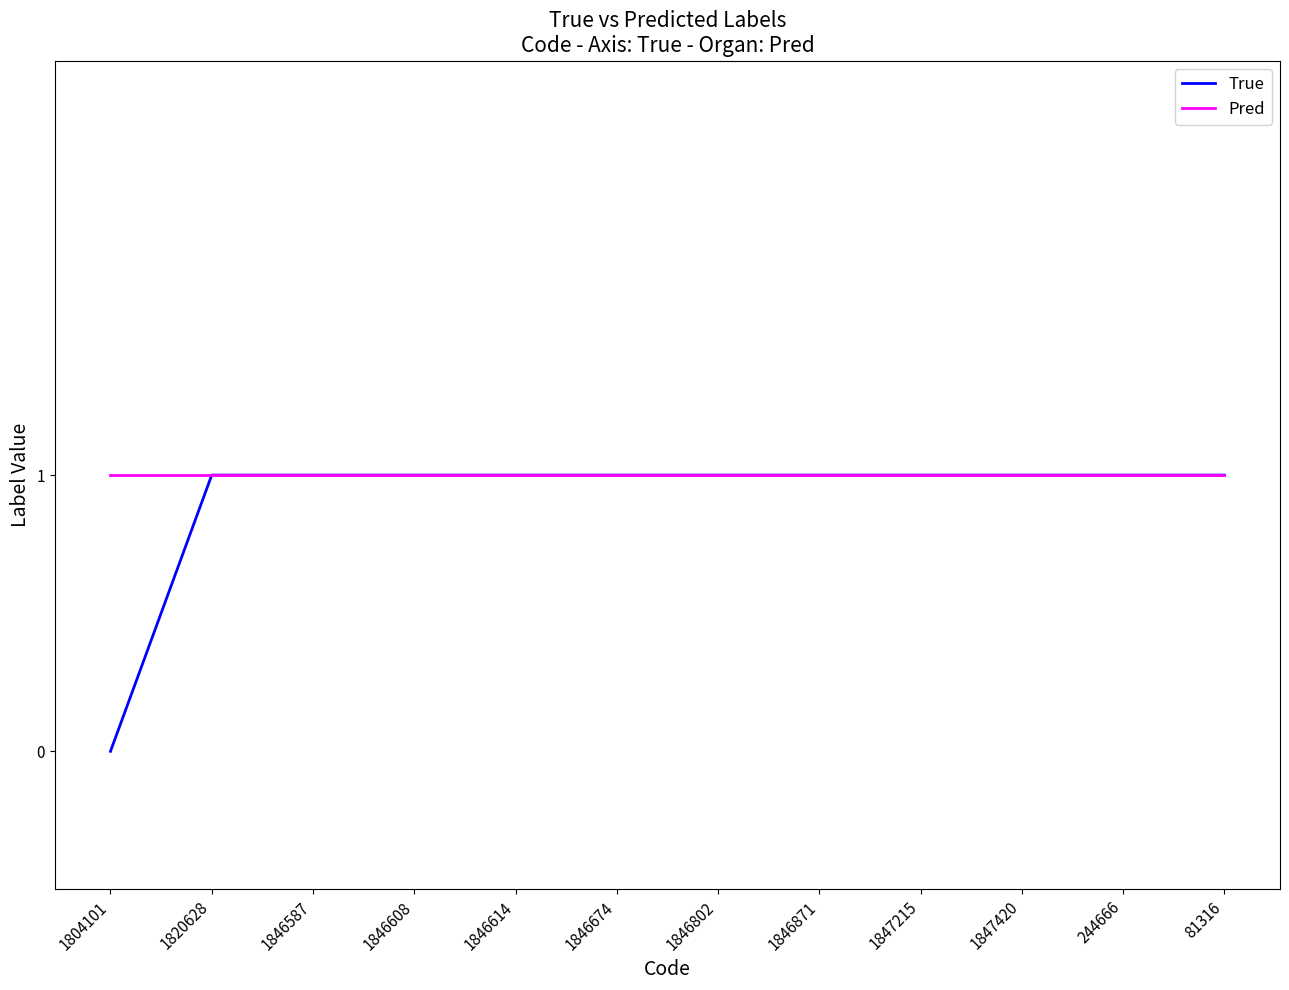

What value does the Pred series have at 1804101?

1